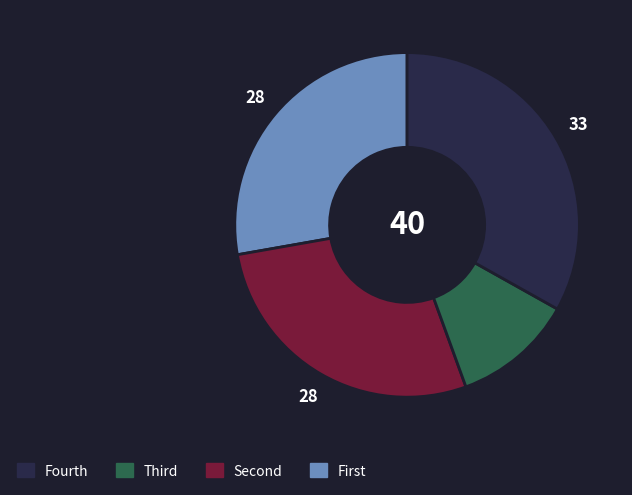

Is there any slice that represents more than half of the pie?

No